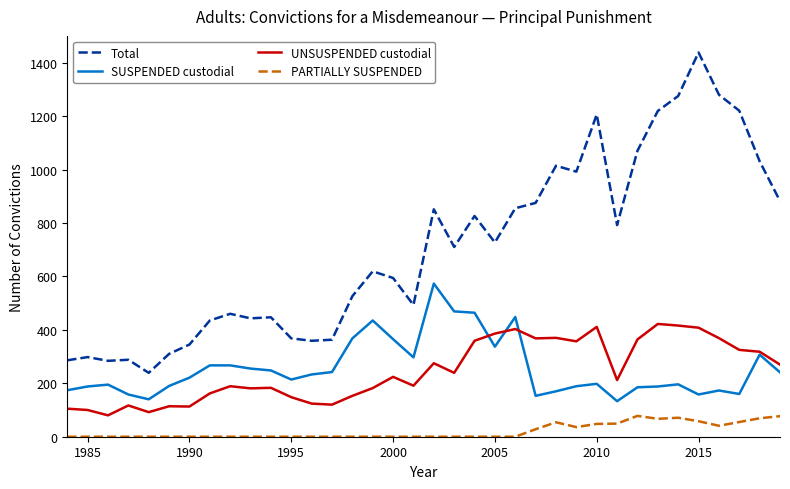

What is the maximum value for SUSPENDED custodial?

573